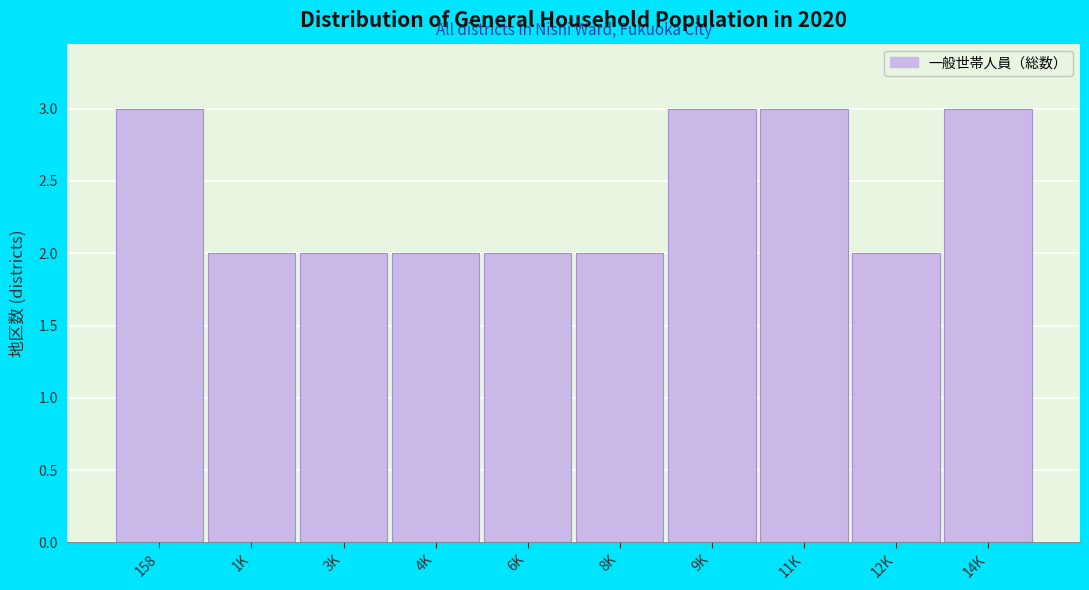

Reading right to left, transcribe all the data shown in this chart.

14K=3	12K=2	11K=3	9K=3	8K=2	6K=2	4K=2	3K=2	1K=2	158=3